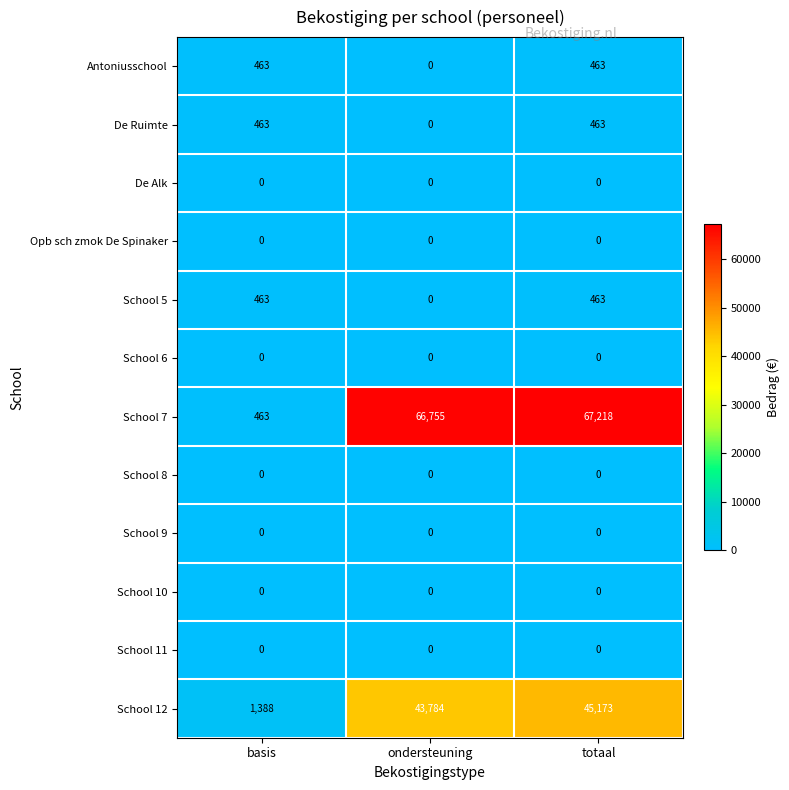

What is the difference between the School 12 values at basis and ondersteuning?

42396